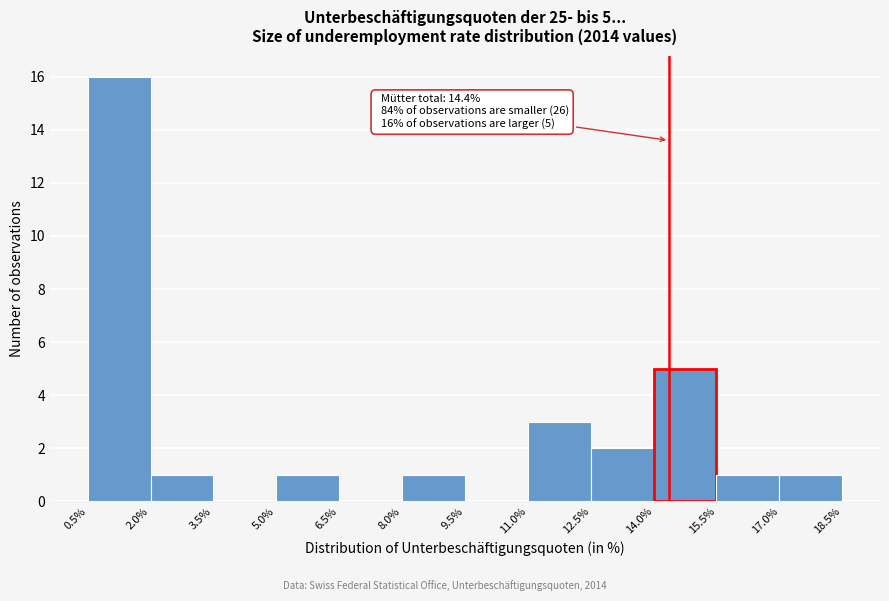

Over which range of the x-axis is the bar tallest?

0.5% to 2.0%